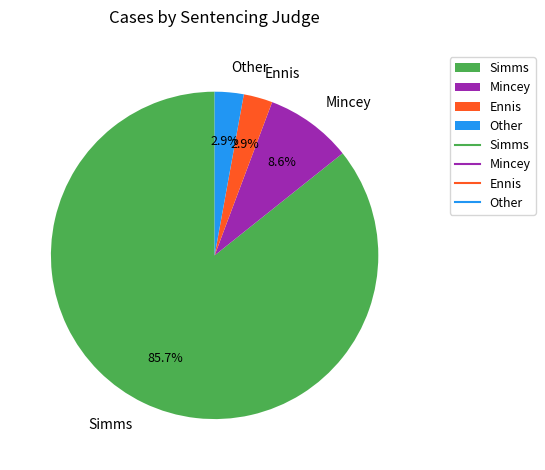

What is the largest slice in the pie chart?

Simms